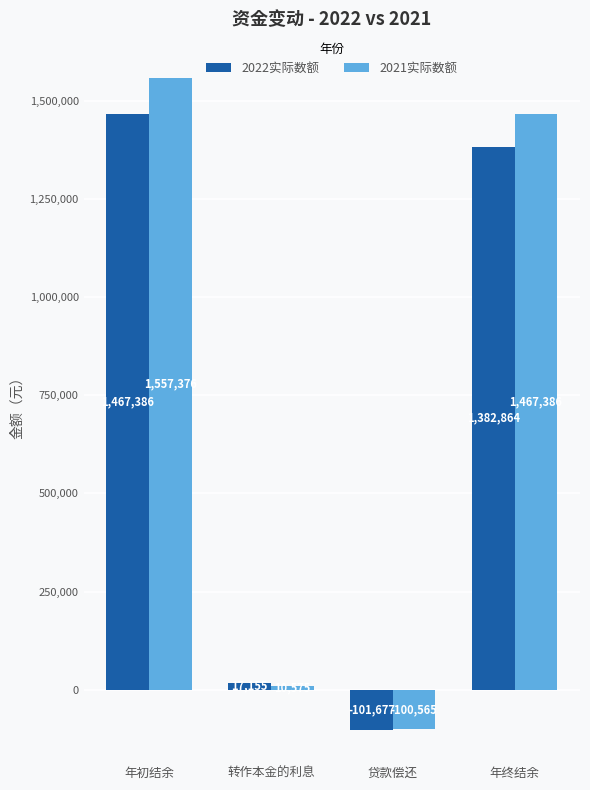

Which series has the widest spread of values?

2021实际数额